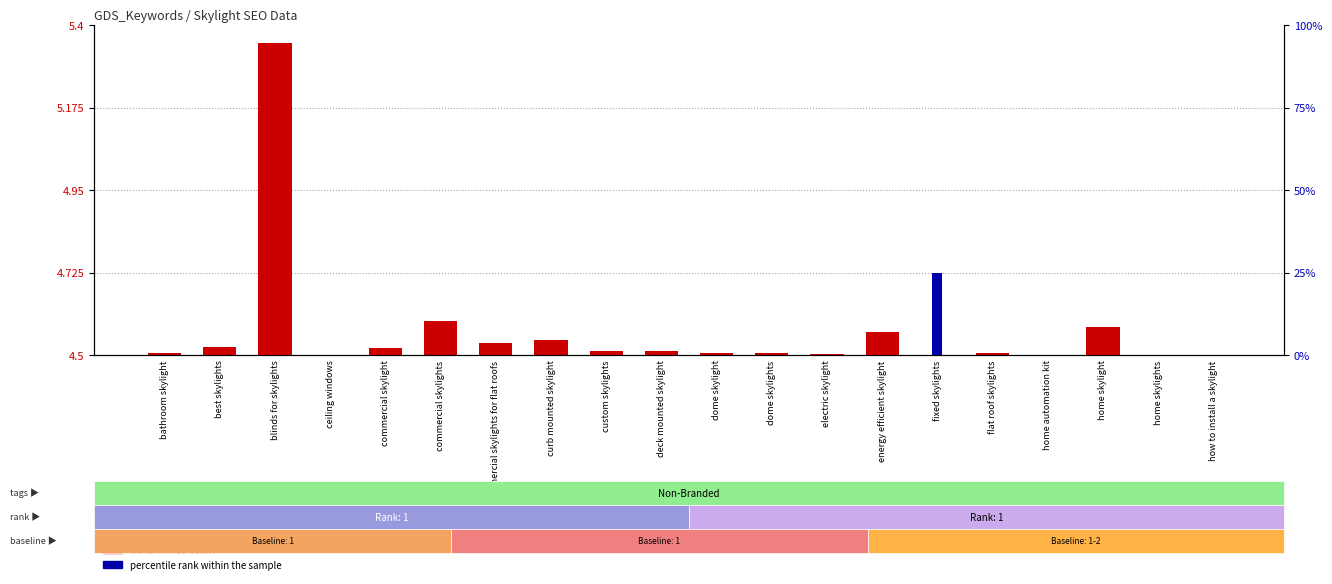

What is the label of the 20th bar from the left?

how to install a skylight